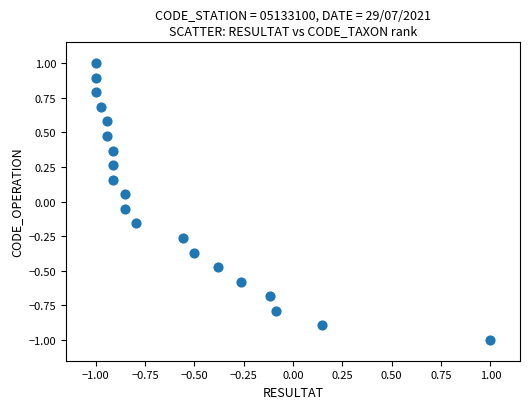

What is the range of X values (max minus min)?

2.0